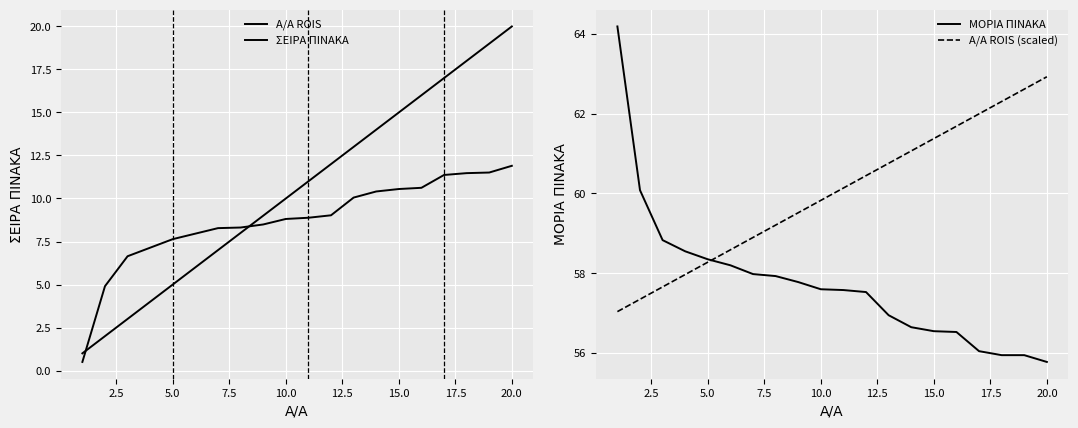

The ΜΟΡΙΑ ΠΙΝΑΚΑ series shows 77.7 at 10.0. True or false?

False